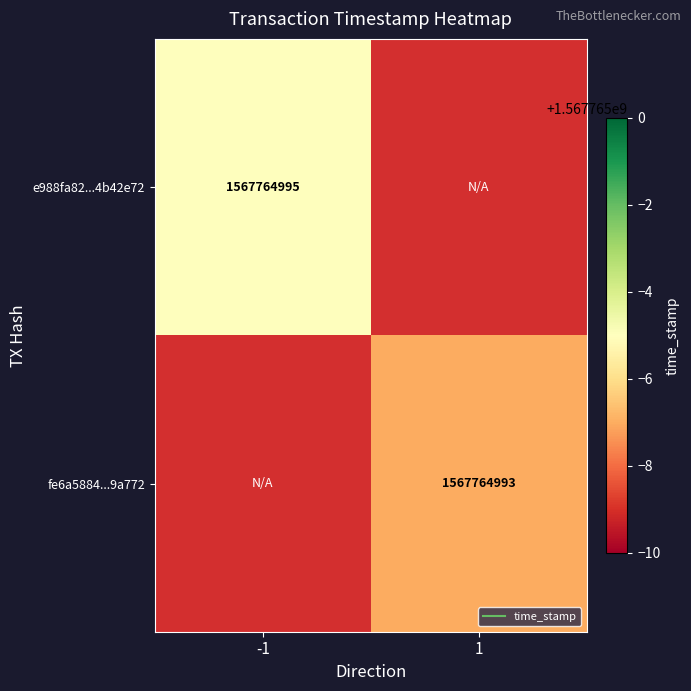

True or false: e988fa82ab26a800ef08a0a9826e90974b42e72 has a value of 1567764995 at time_stamp.

True